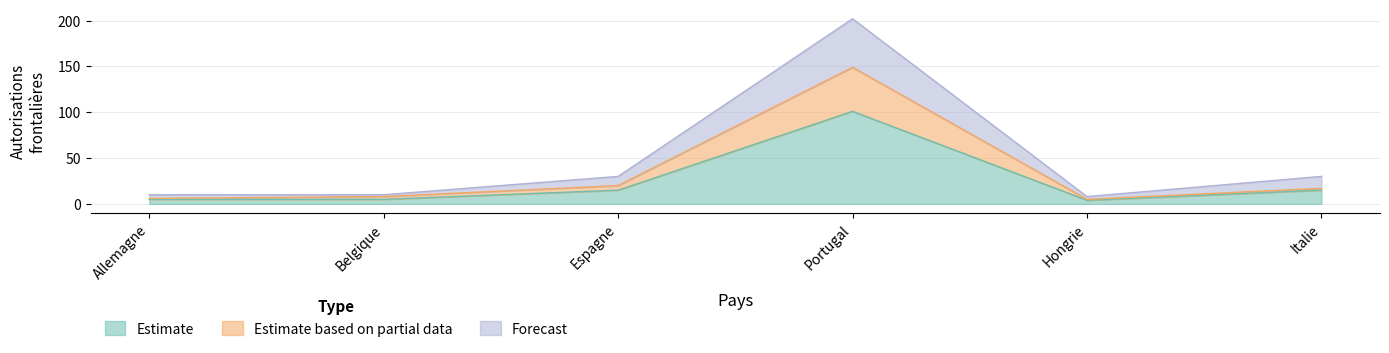

What is the difference between the second highest and second lowest values in the Estimate based on partial data series?

14